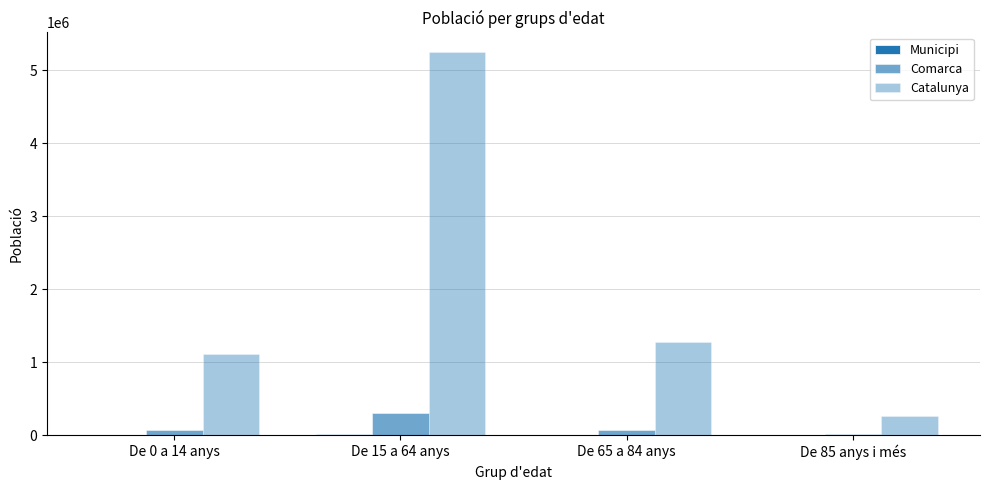

At which category does the chart reach its minimum across all series?

De 85 anys i més